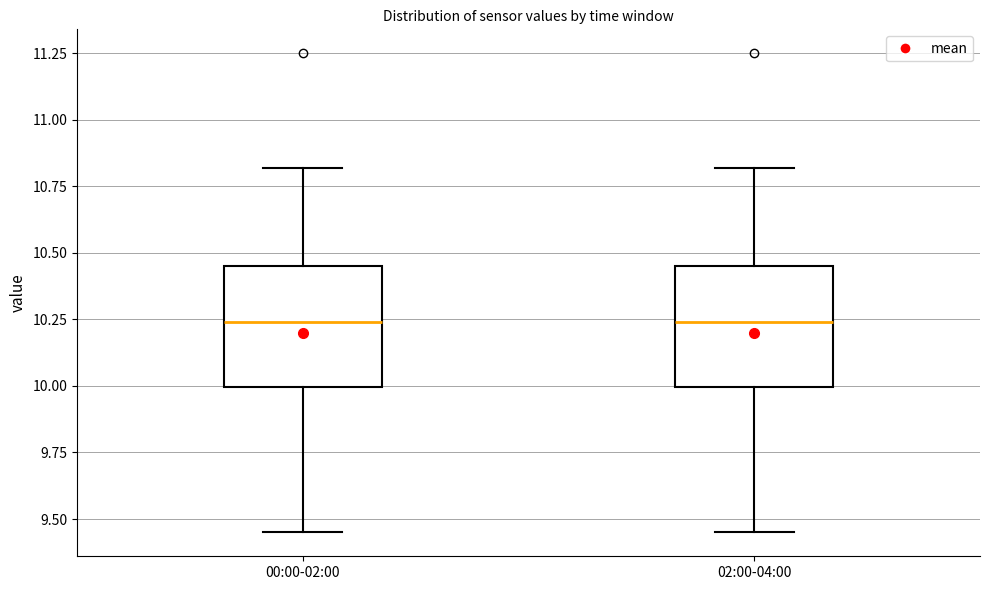

Where does the lower whisker of the box for 00:00-02:00 end on the y-axis? The values are not printed on the chart, so give them approximately, as read against the axis.

9.45